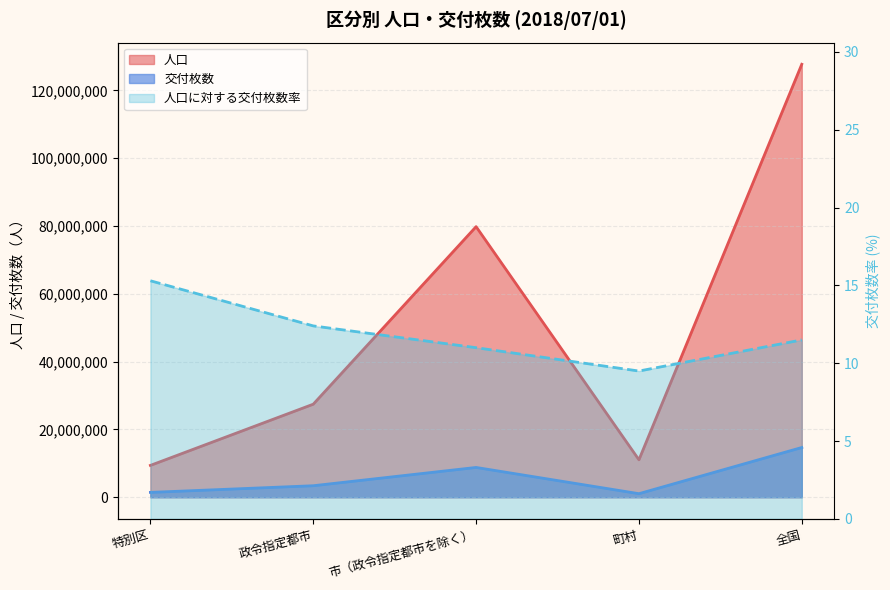

True or false: 交付枚数 and 人口 cross at least once.

False